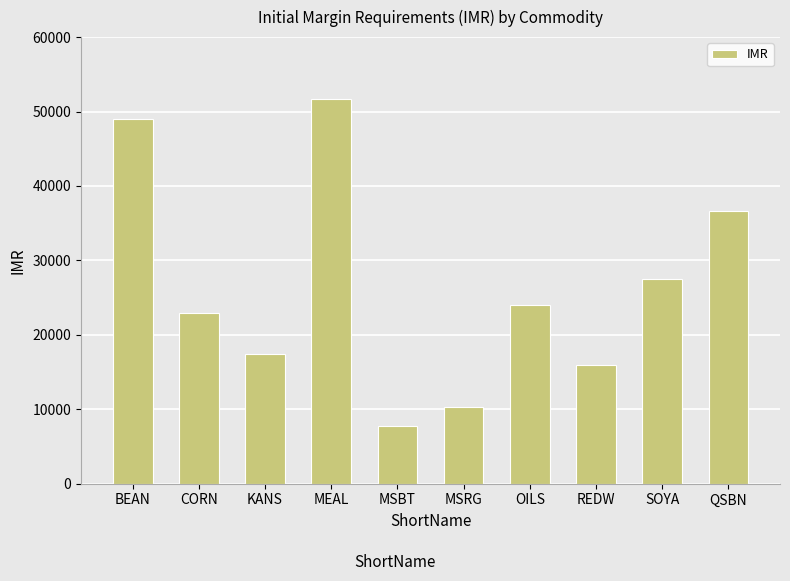

What is the difference between the values at OILS and REDW?

8100